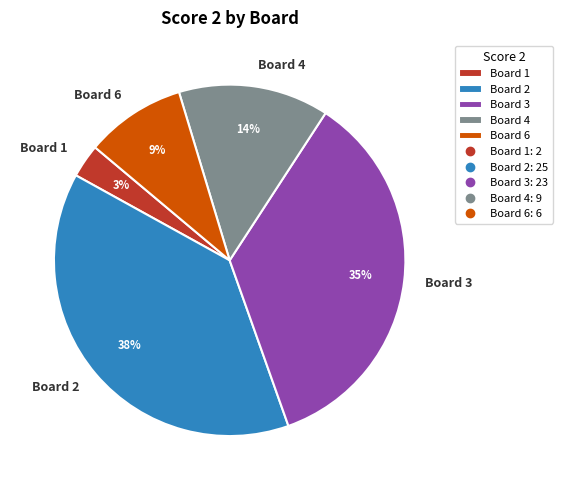

Count the number of slices in the pie.

5